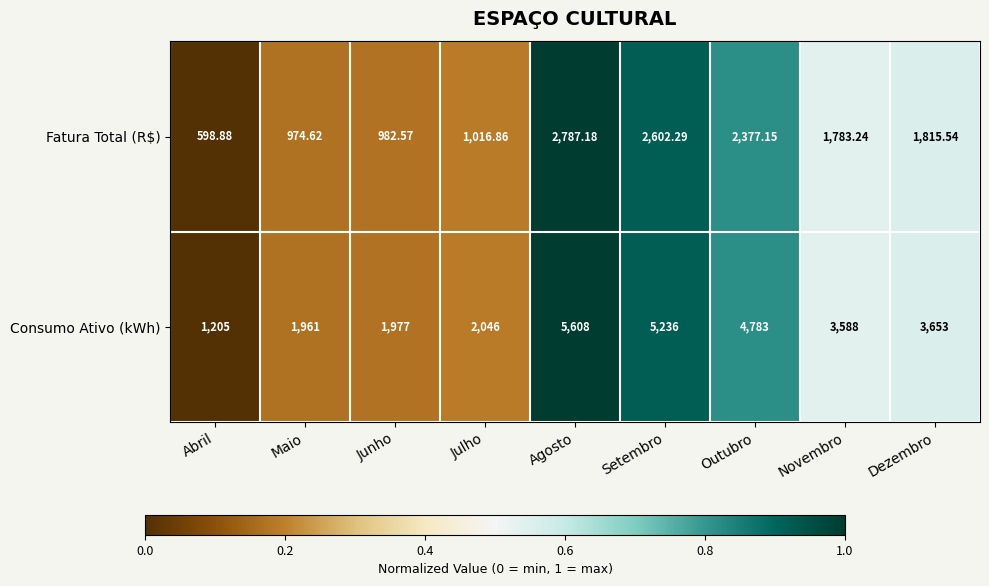

Is the value of Fatura Total (R$) at Maio greater than the value of Consumo Ativo (kWh) at Abril?

No